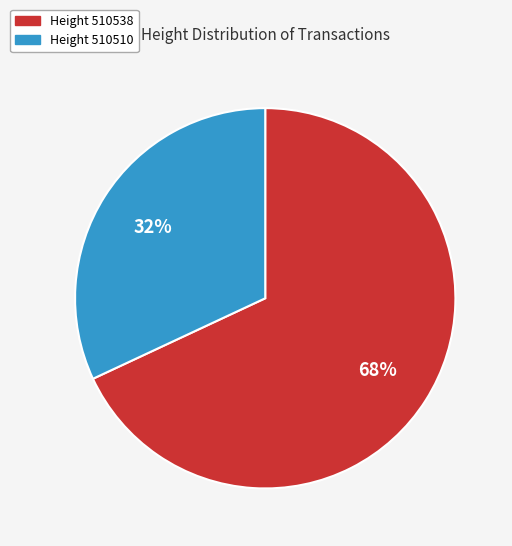

Does any single category account for the majority?

Yes